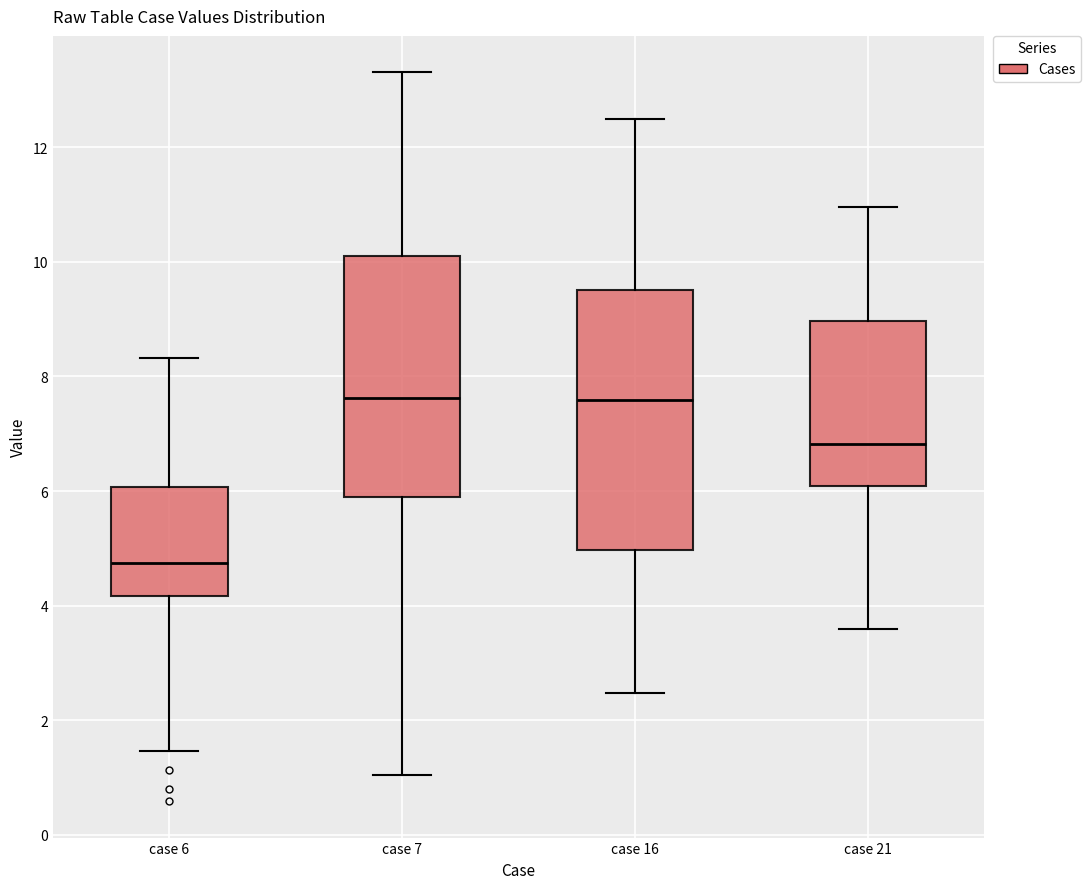

Where does the upper whisker of the box for case 6 end on the y-axis? The values are not printed on the chart, so give them approximately, as read against the axis.

8.4